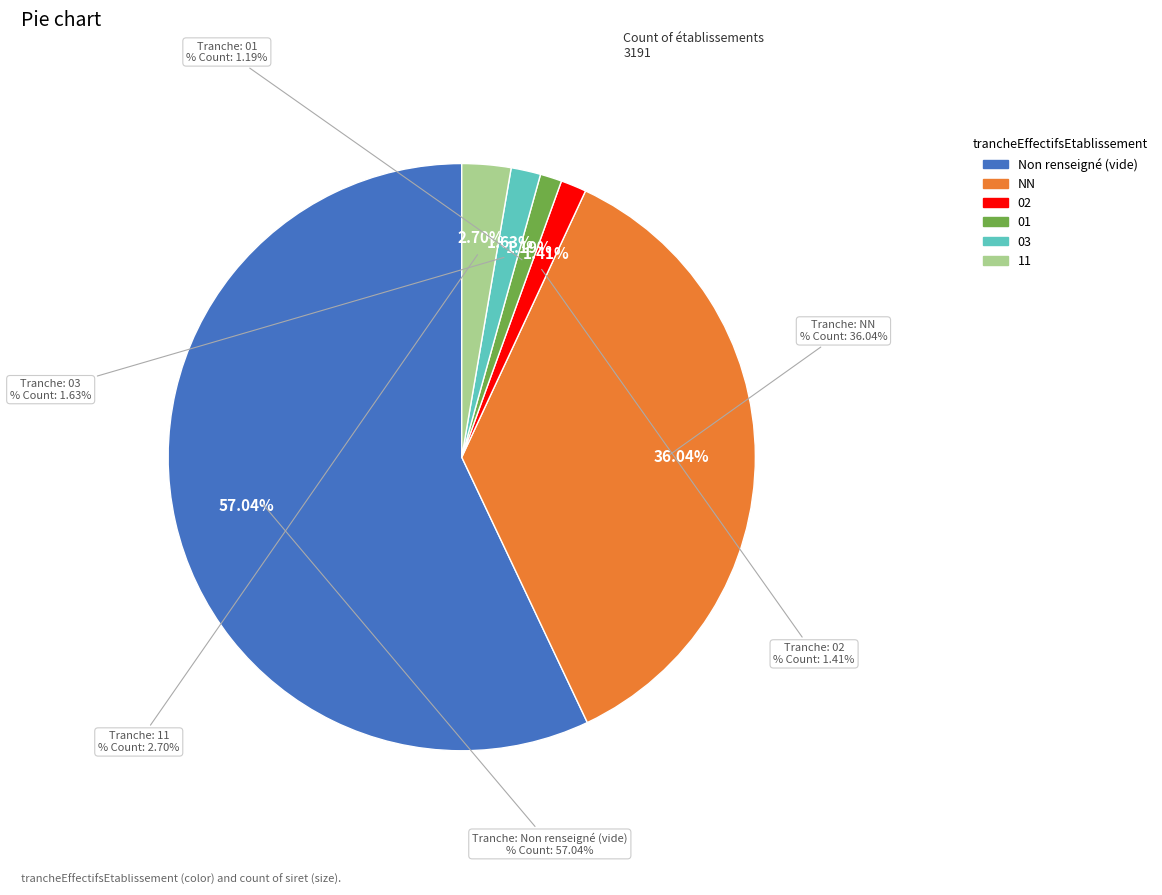

To the nearest percent, what is the average slice percentage?

17%